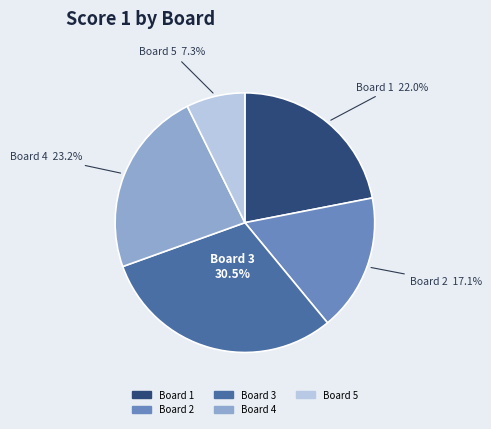

Is there a majority slice in this chart?

No